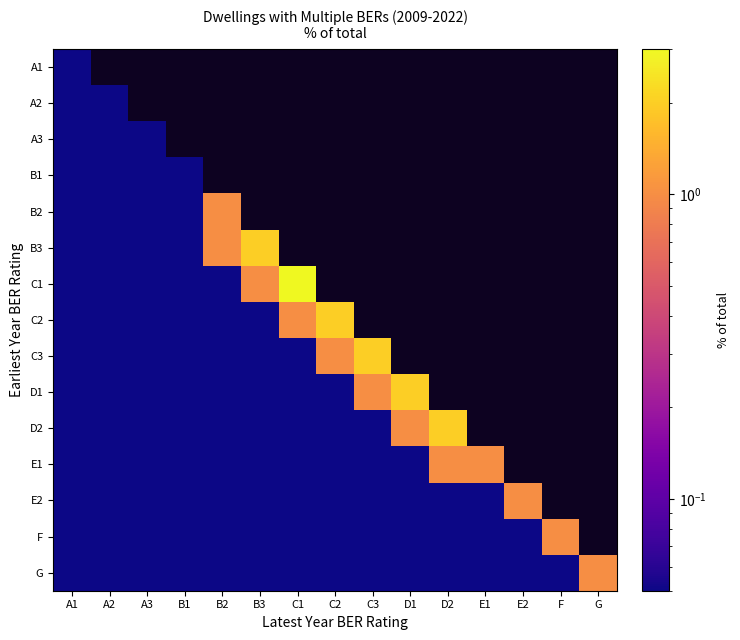

At which category does the chart reach its minimum across all series?

A1